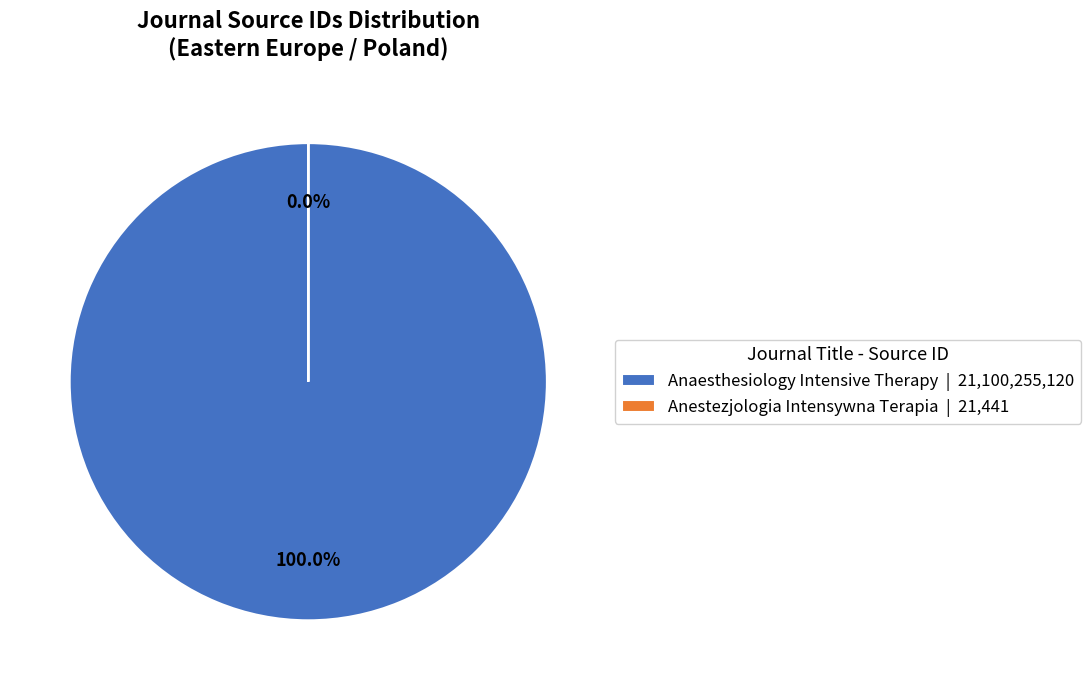

To the nearest percent, what is the difference between the largest and smallest slice percentages?

100%